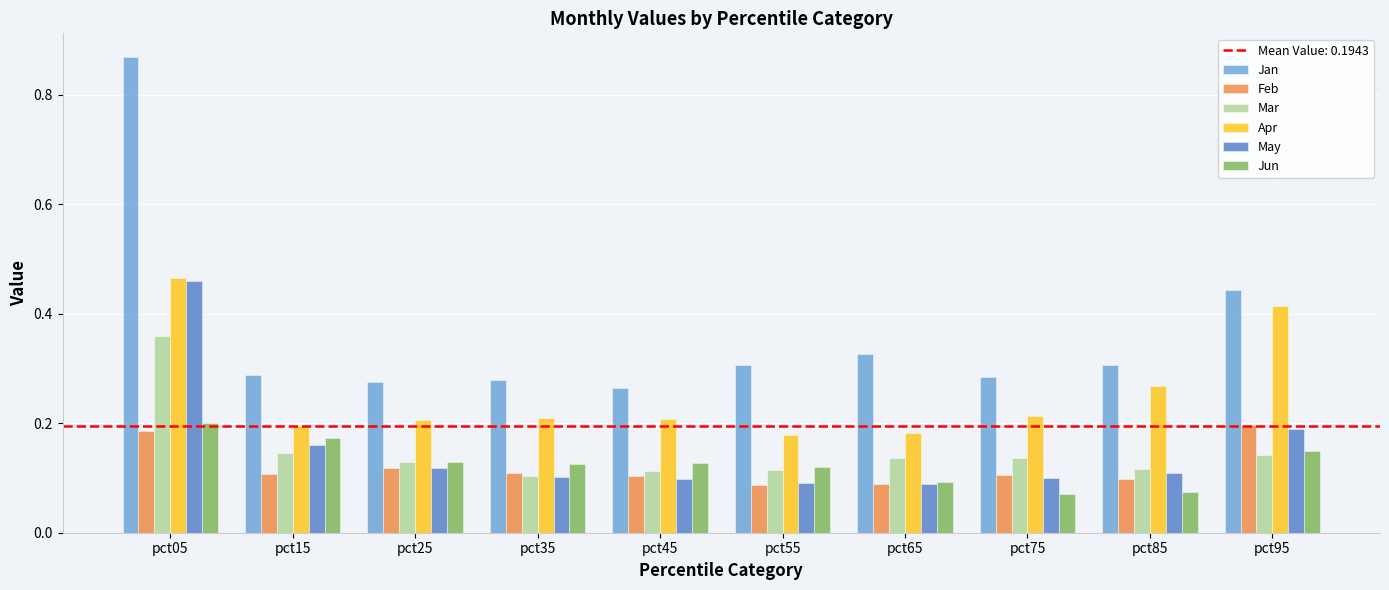

Which series has the largest total across all categories?

Jan